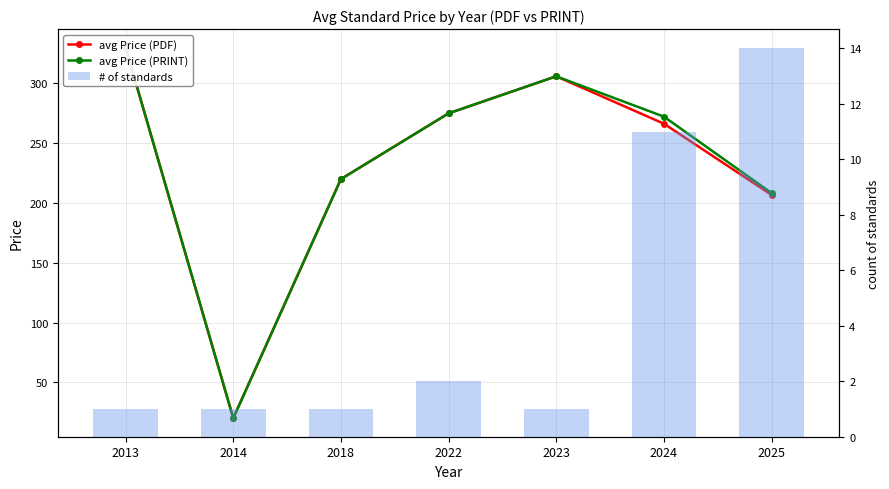

Reading left to right, list all the values displayed in this chart.

avg Price (PDF): 330.0	20.0	220.0	275.0	306.0	266.4	206.8
avg Price (PRINT): 330.0	20.0	220.0	275.0	306.0	272.3	208.4
# of standards: 1.0	1.0	1.0	2.0	1.0	11.0	14.0